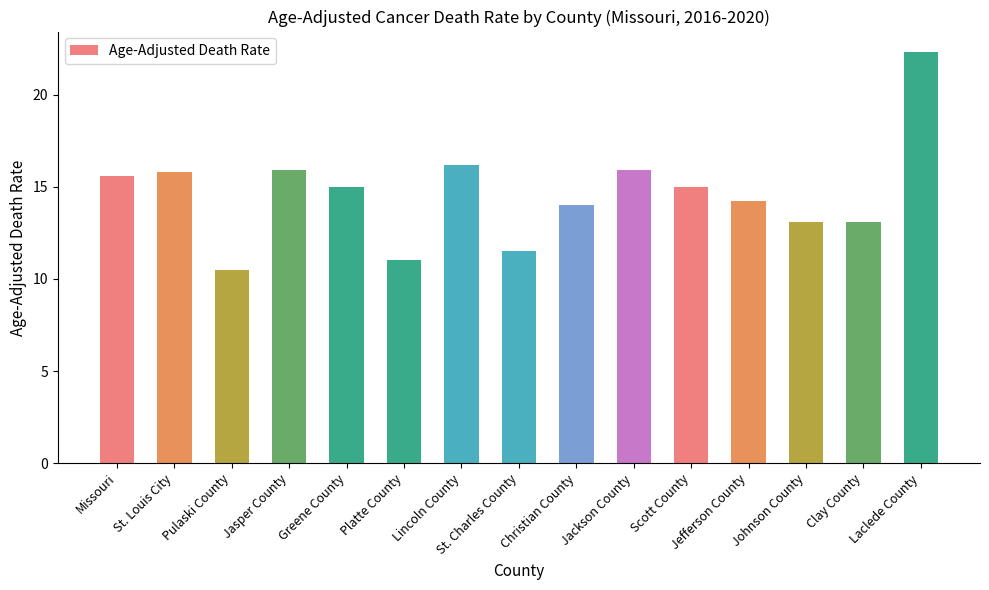

At which category does the chart reach its minimum across all series?

Pulaski County